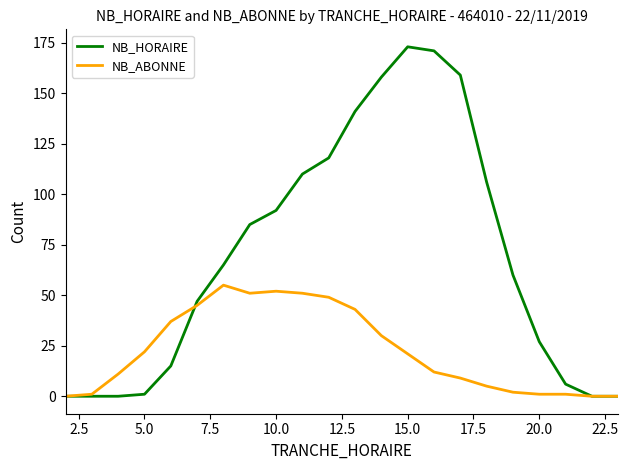

Reading left to right, list all the values displayed in this chart.

NB_HORAIRE: 0	0	0	1	15	47	65	85	92	110	118	141	158	173	171	159	106	60	27	6	0	0
NB_ABONNE: 0	1	11	22	37	45	55	51	52	51	49	43	30	21	12	9	5	2	1	1	0	0